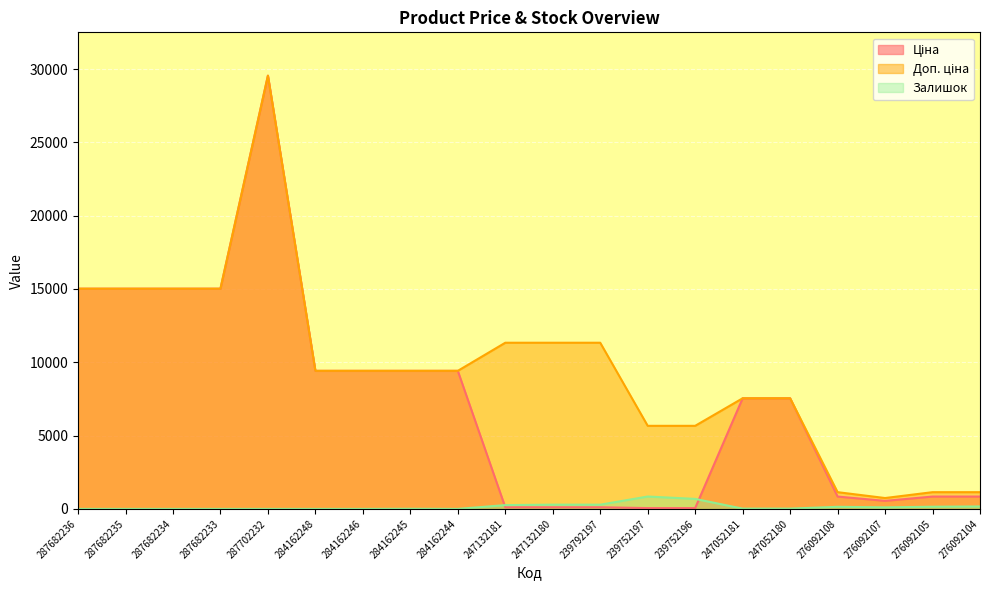

Reading right to left, extract all data points from this chart.

Ціна: 276092104=842.8	276092105=842.8	276092107=547.8	276092108=842.8	247052180=7545.9	247052181=7545.9	239752196=56.7	239752197=56.7	239792197=113.3	247132180=113.3	247132181=113.3	284162244=9416.9	284162245=9416.9	284162246=9416.9	284162248=9416.9	287702232=29548.9	287682233=15019.2	287682234=15019.2	287682235=15019.2	287682236=15019.2
Доп. ціна: 276092104=1142.1	276092105=1142.1	276092107=742.0	276092108=1142.1	247052180=7545.9	247052181=7545.9	239752196=5667.0	239752197=5667.0	239792197=11334.0	247132180=11334.0	247132181=11334.0	284162244=9416.9	284162245=9416.9	284162246=9416.9	284162248=9416.9	287702232=29548.9	287682233=15019.2	287682234=15019.2	287682235=15019.2	287682236=15019.2
Залишок: 276092104=167.0	276092105=149.0	276092107=107.0	276092108=144.0	247052180=20.0	247052181=19.0	239752196=683.0	239752197=845.0	239792197=289.0	247132180=290.0	247132181=260.0	284162244=0.0	284162245=9.0	284162246=0.0	284162248=0.0	287702232=0.0	287682233=0.0	287682234=0.0	287682235=0.0	287682236=0.0